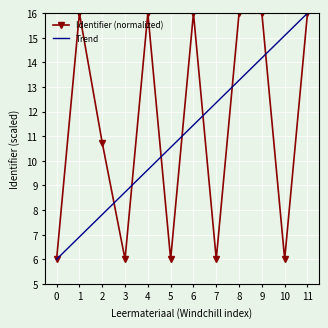

Which series has the widest spread of values?

Identifier (normalized)